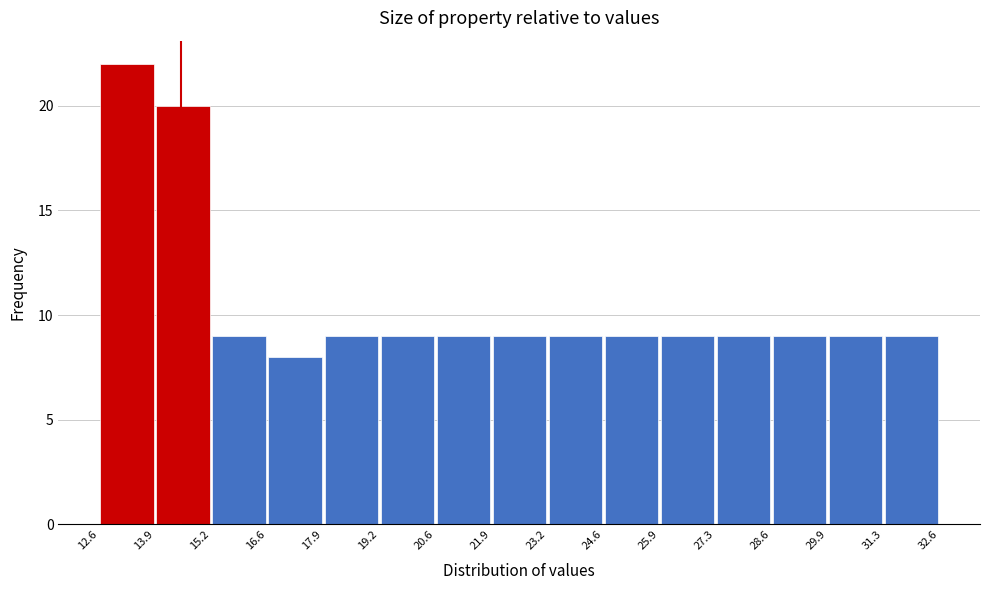

Which range on the x-axis has the tallest bar?

12.6 to 13.9